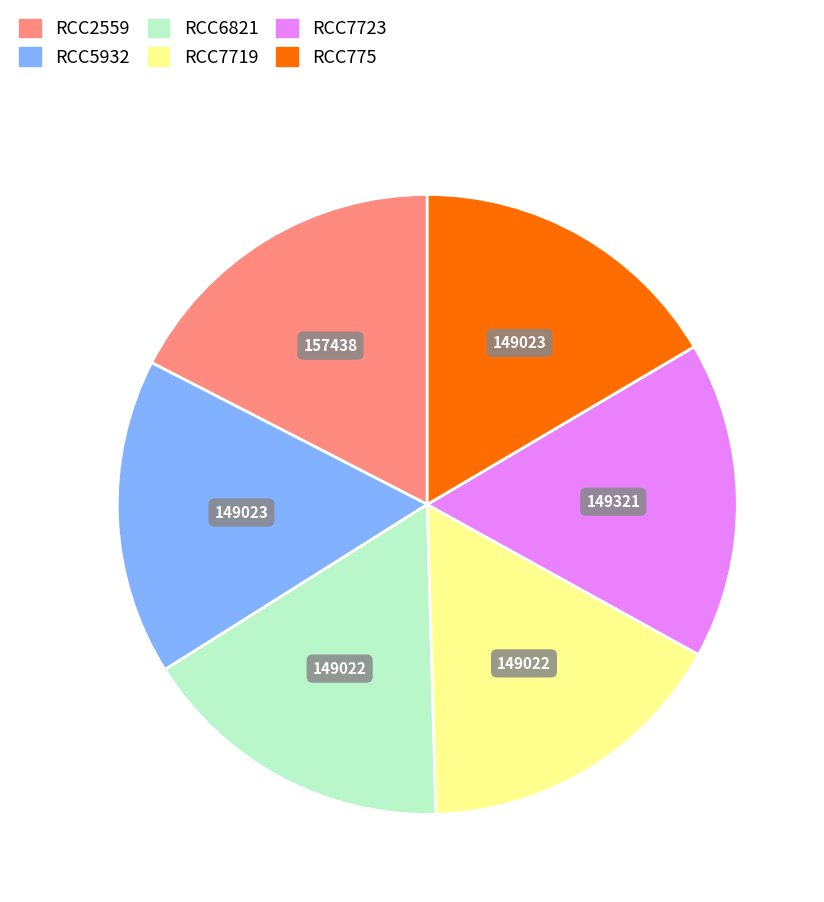

Which slice is the largest?

RCC2559